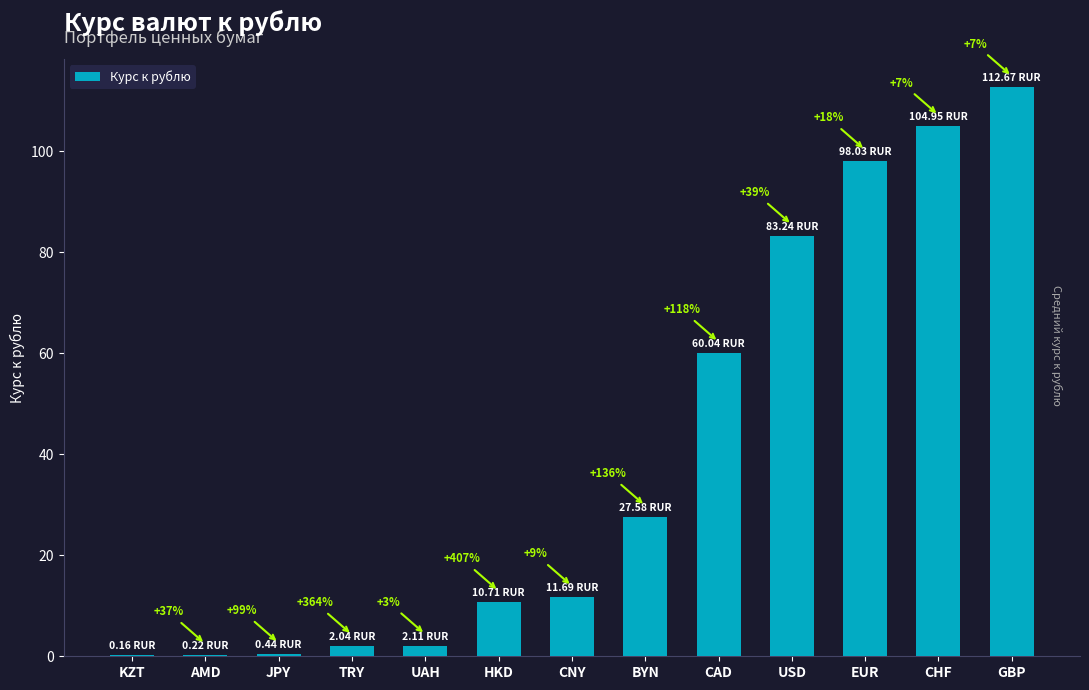

What is the greatest value displayed?

112.7